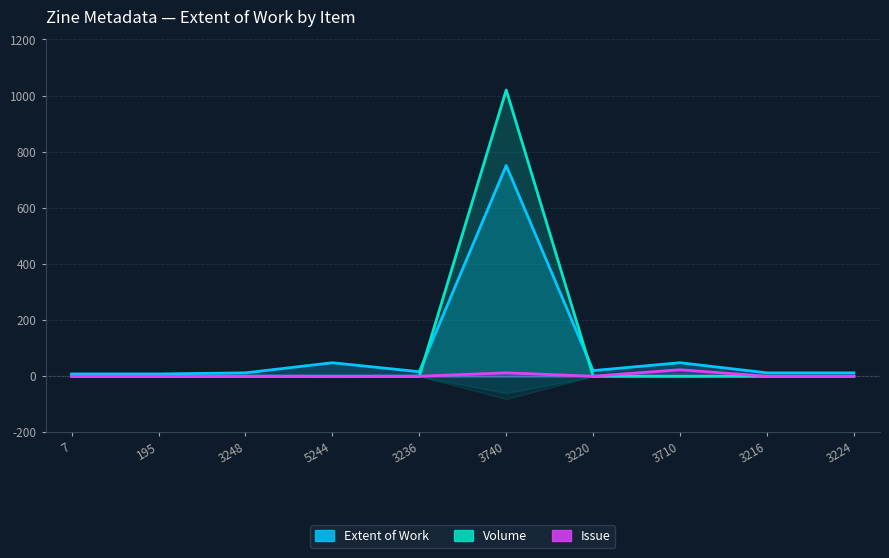

How many categories are shown in the chart?

10